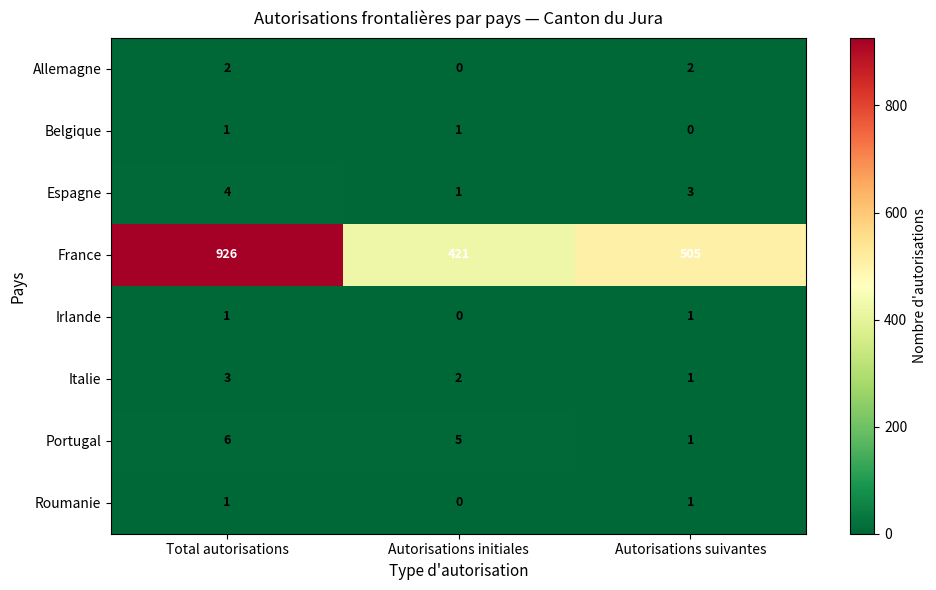

What is the difference between the highest and lowest values at Autorisations initiales?

421